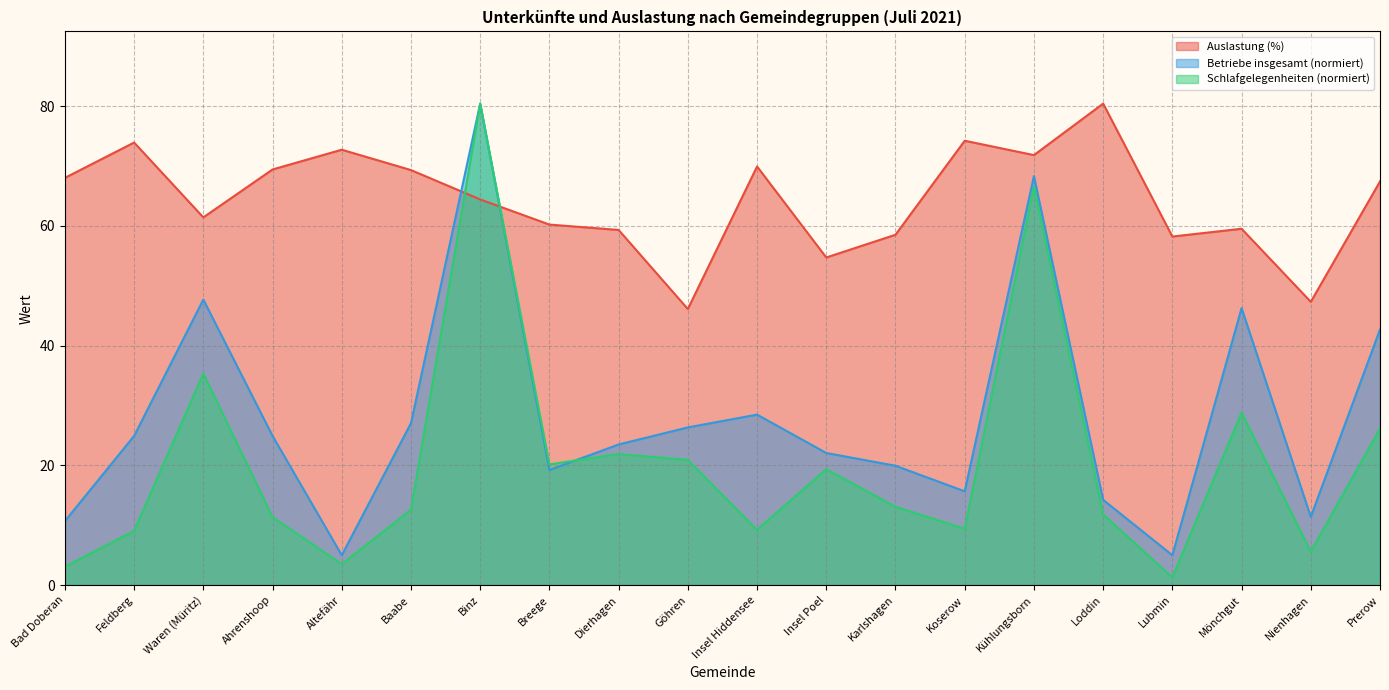

What is the minimum value shown in the chart?

1.3